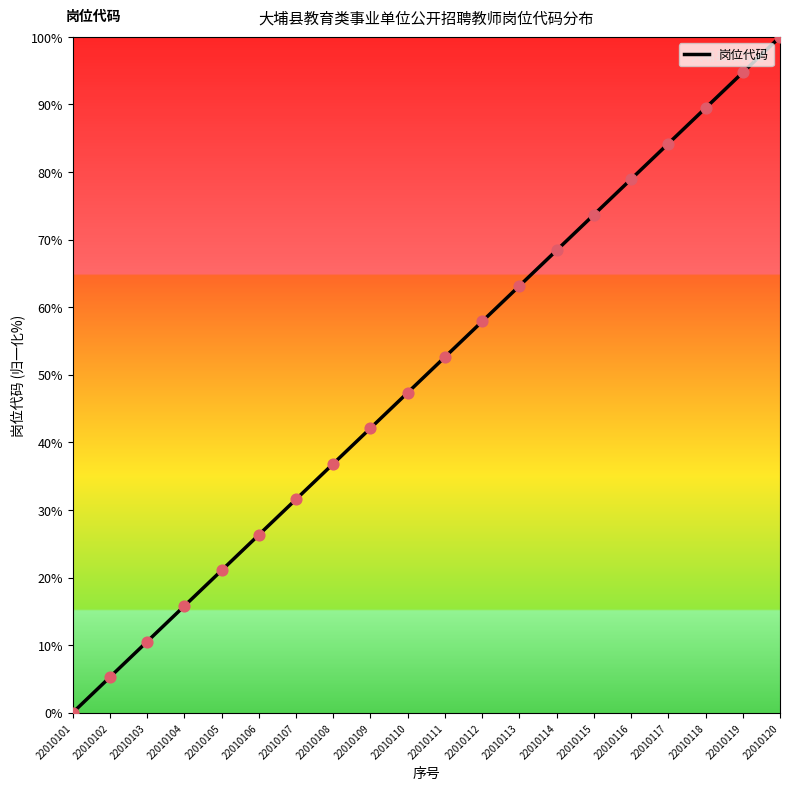

What is the change in value from 22010112 to 22010119?

+36.8